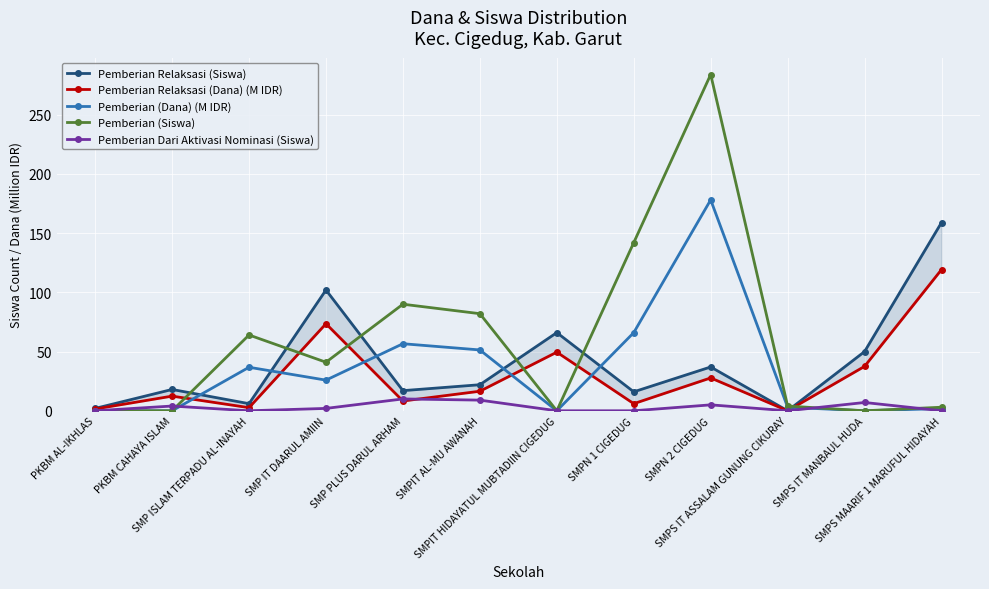

Which label corresponds to the largest value in the chart?

SMPN 2 CIGEDUG